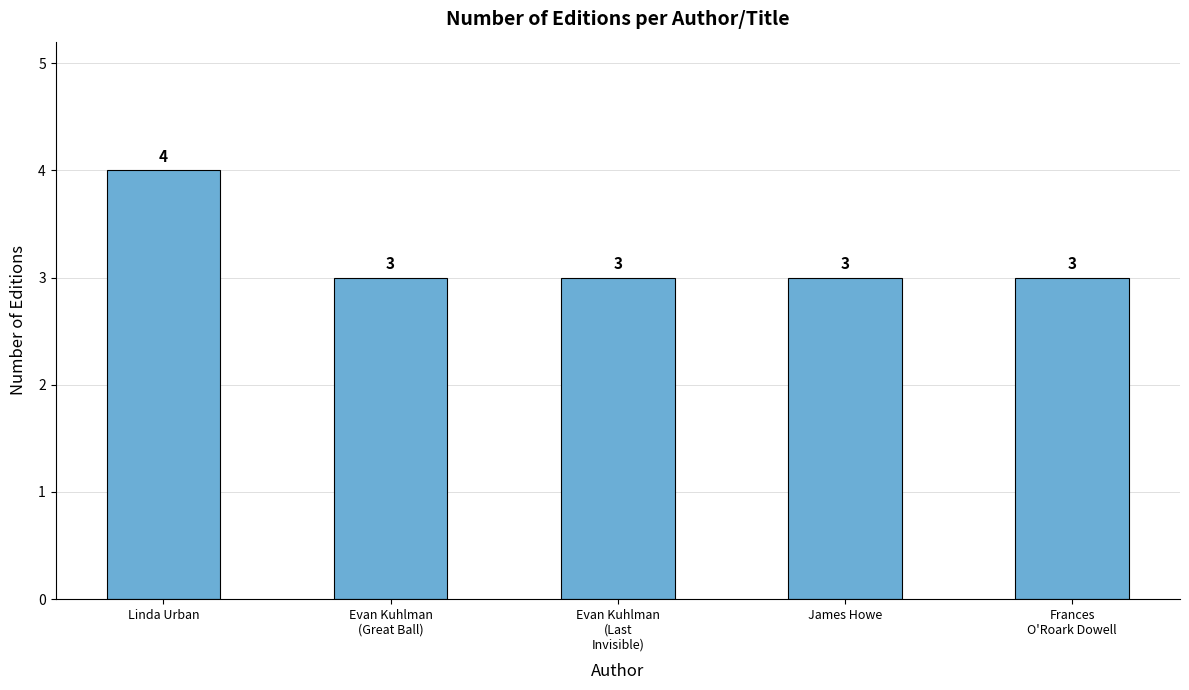

Approximately how many times larger is the value at Linda Urban compared to Evan Kuhlman
(Great Ball)?

1.3